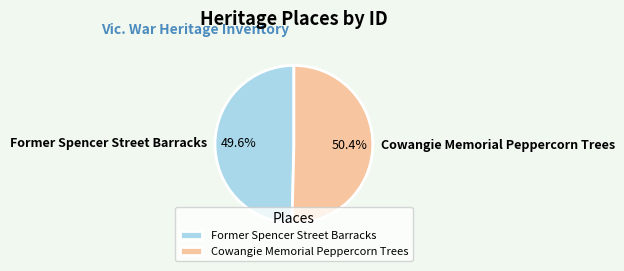

What percentage is the Former Spencer Street Barracks slice, to the nearest percent?

50%